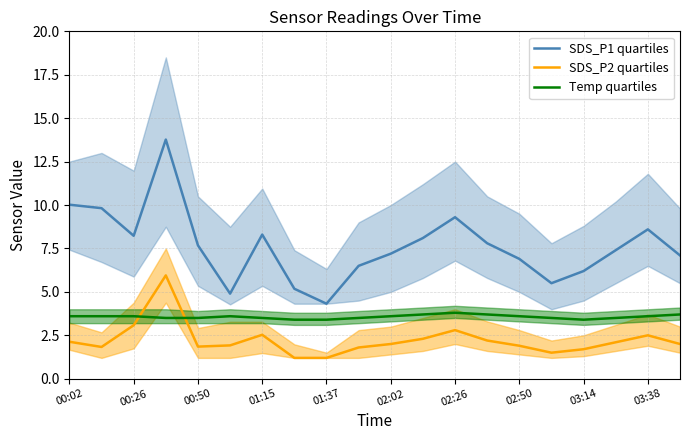

What is the value of the SDS_P2 quartiles point at the 7th from the left?

2.5